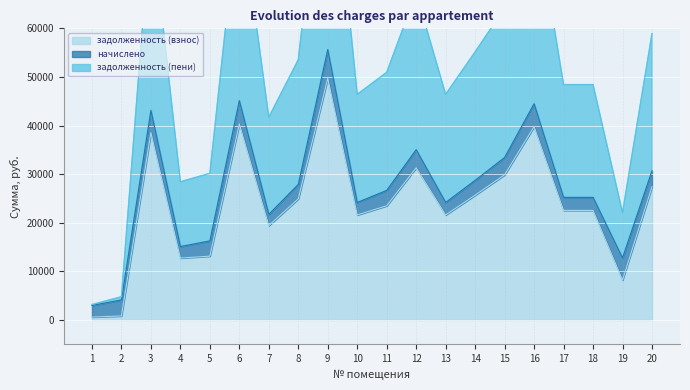

True or false: задолженность (взнос) has more than 1 points higher than both neighbors.

True